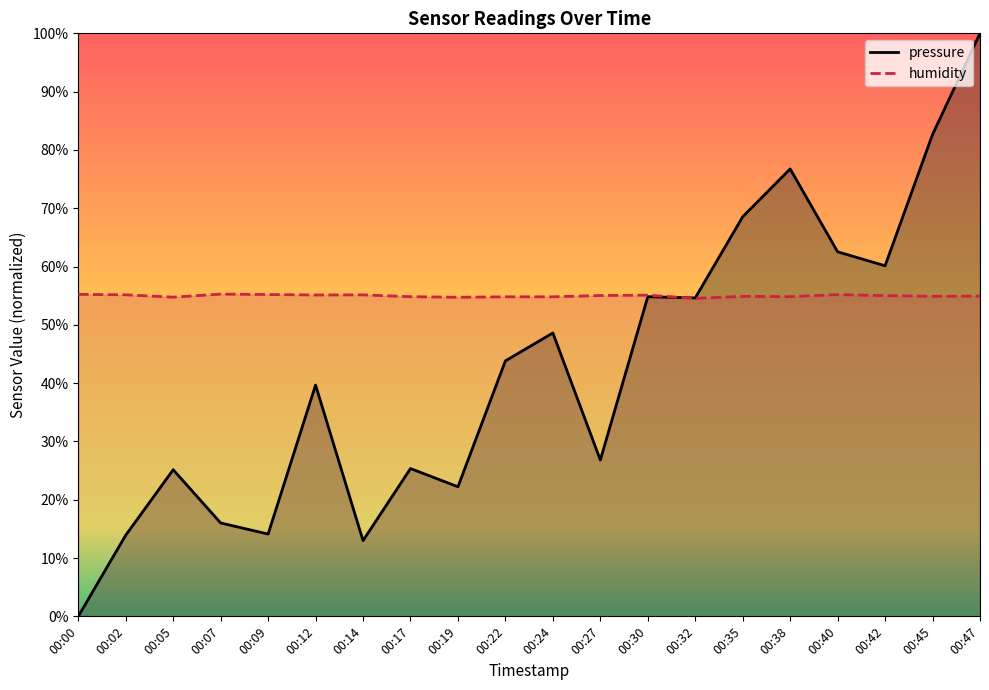

At which label does humidity reach its minimum?

00:32